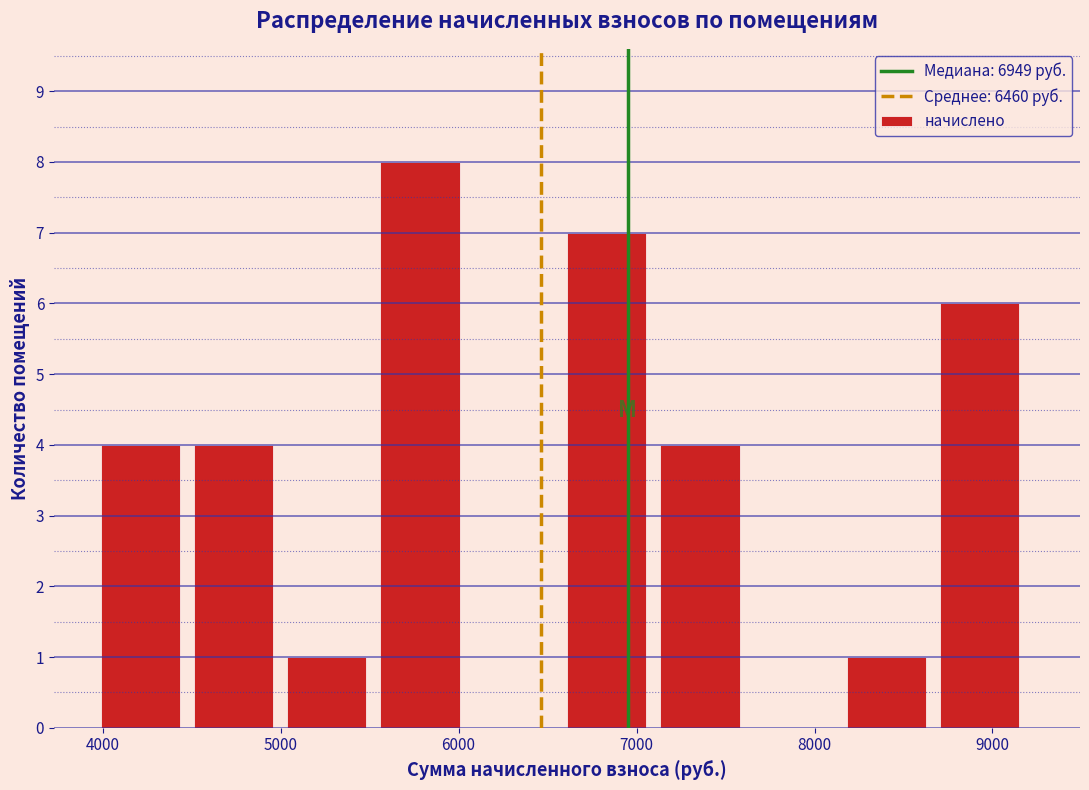

Reading left to right, transcribe this chart: for each bar, give the range it covers on the x-axis and its height. Neither the bar edges nor the heights are printed on the chart, so give them approximately, as read against the axes.

4000 to 4500: 4
4500 to 5000: 4
5000 to 5600: 1
5600 to 6100: 8
6100 to 6600: 0
6600 to 7100: 7
7100 to 7700: 4
7700 to 8200: 0
8200 to 8700: 1
8700 to 9200: 6